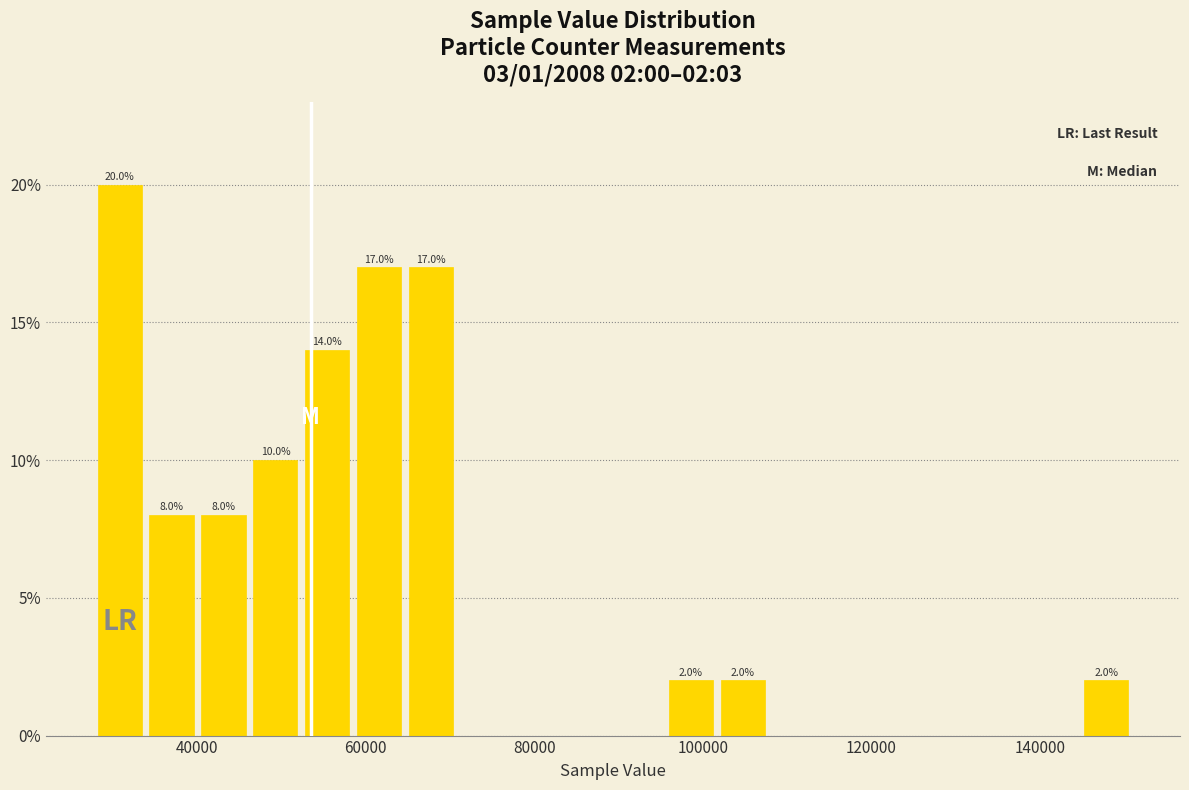

Read against the x-axis, roughly where is the centre of the tallest bar?

30000